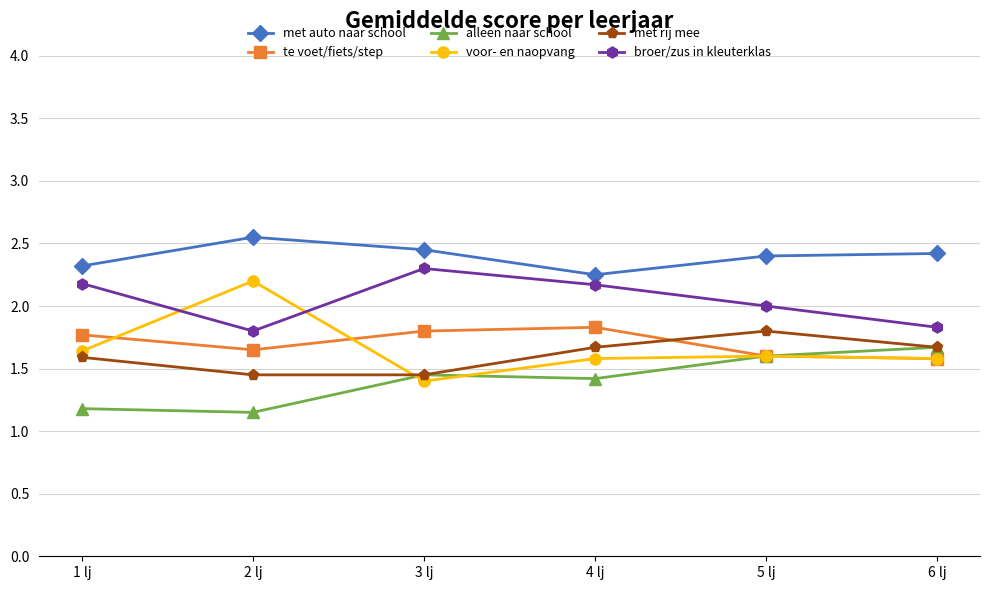

The value of te voet/fiets/step at 6 lj is 1.6. True or false?

True